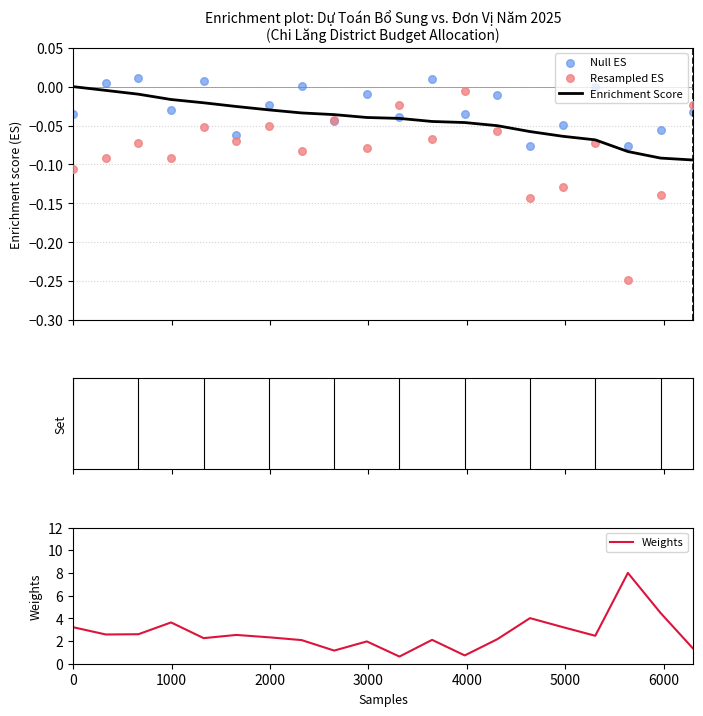

What are all the series names shown in the legend?

Enrichment Score, Null ES, Resampled ES, Weights